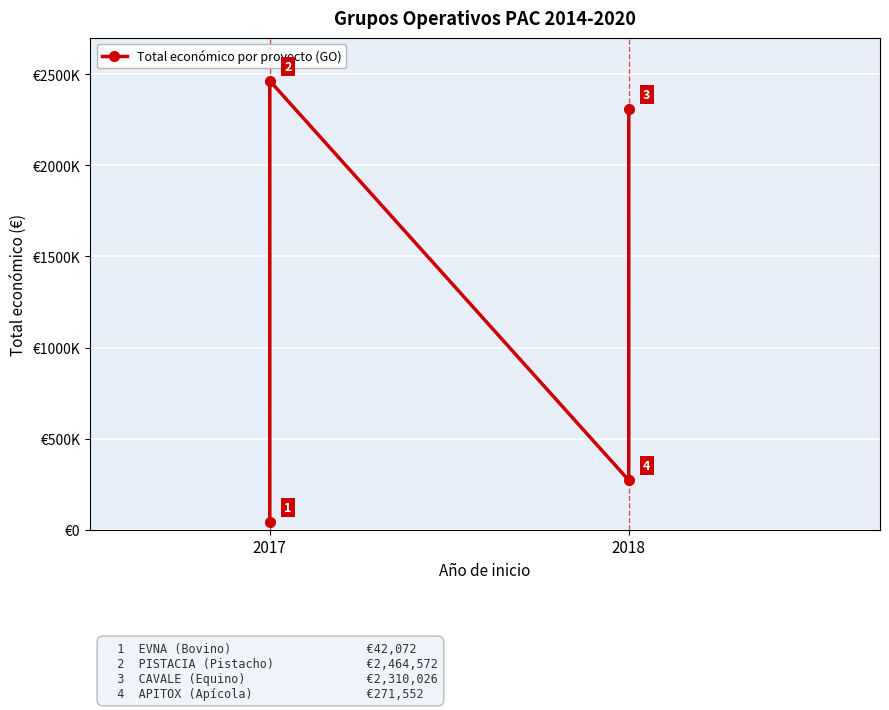

Reading right to left, extract all data points from this chart.

2310026	271552	2464572	42072